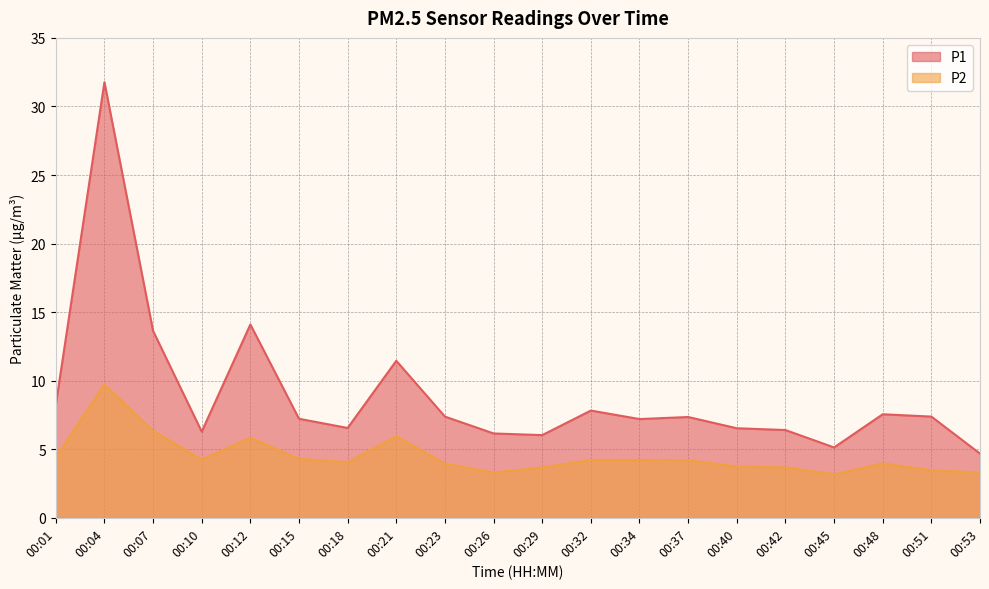

List the series in order of their peak value, highest first.

P1, P2